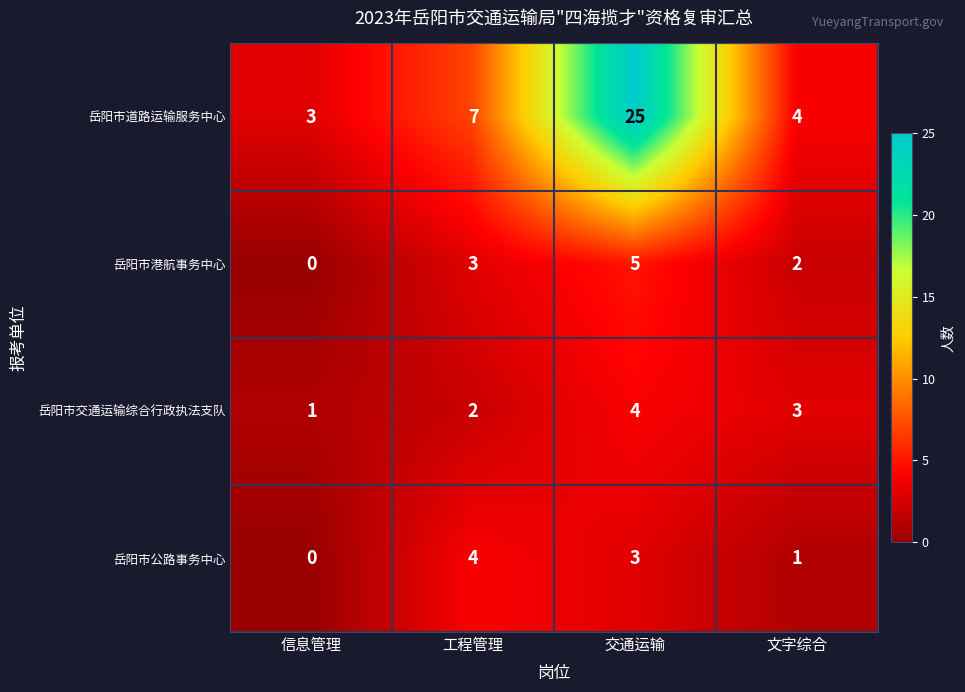

What is the difference between the highest and lowest values at 文字综合?

3